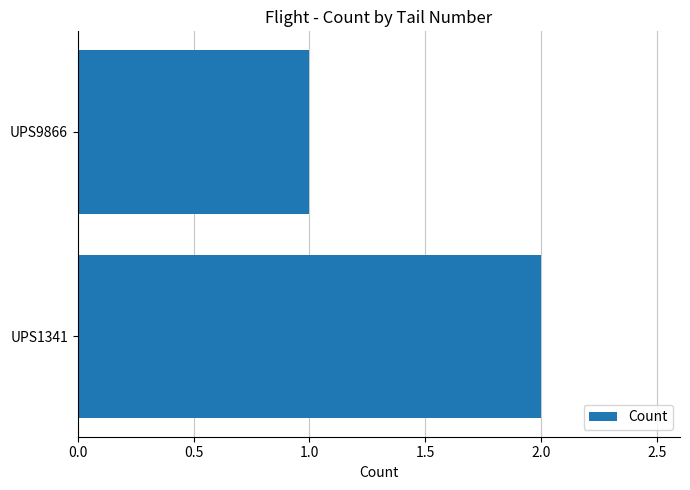

Rank the categories by value from highest to lowest.

UPS1341, UPS9866